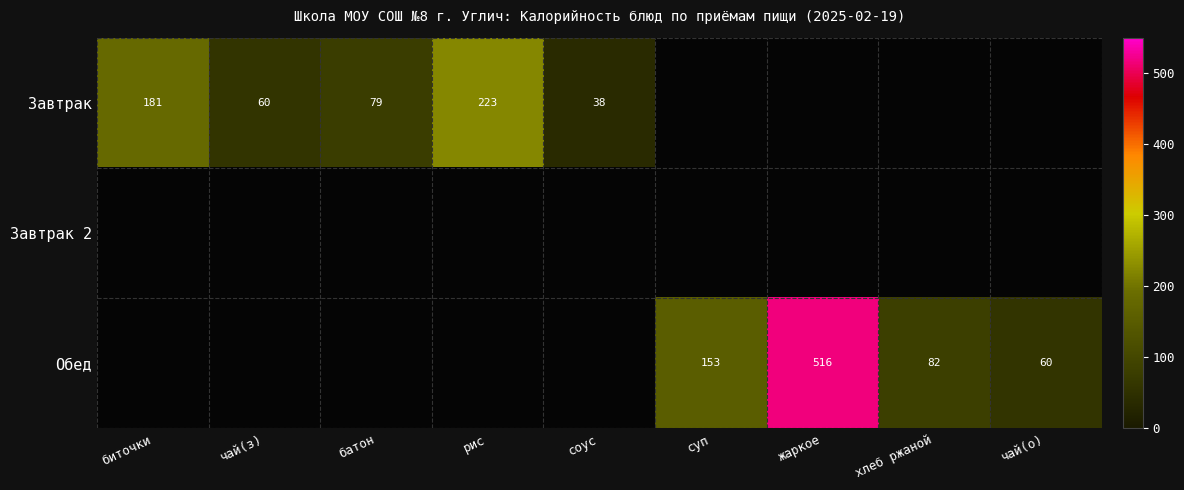

The value of Обед at чай(о) is 100. True or false?

False